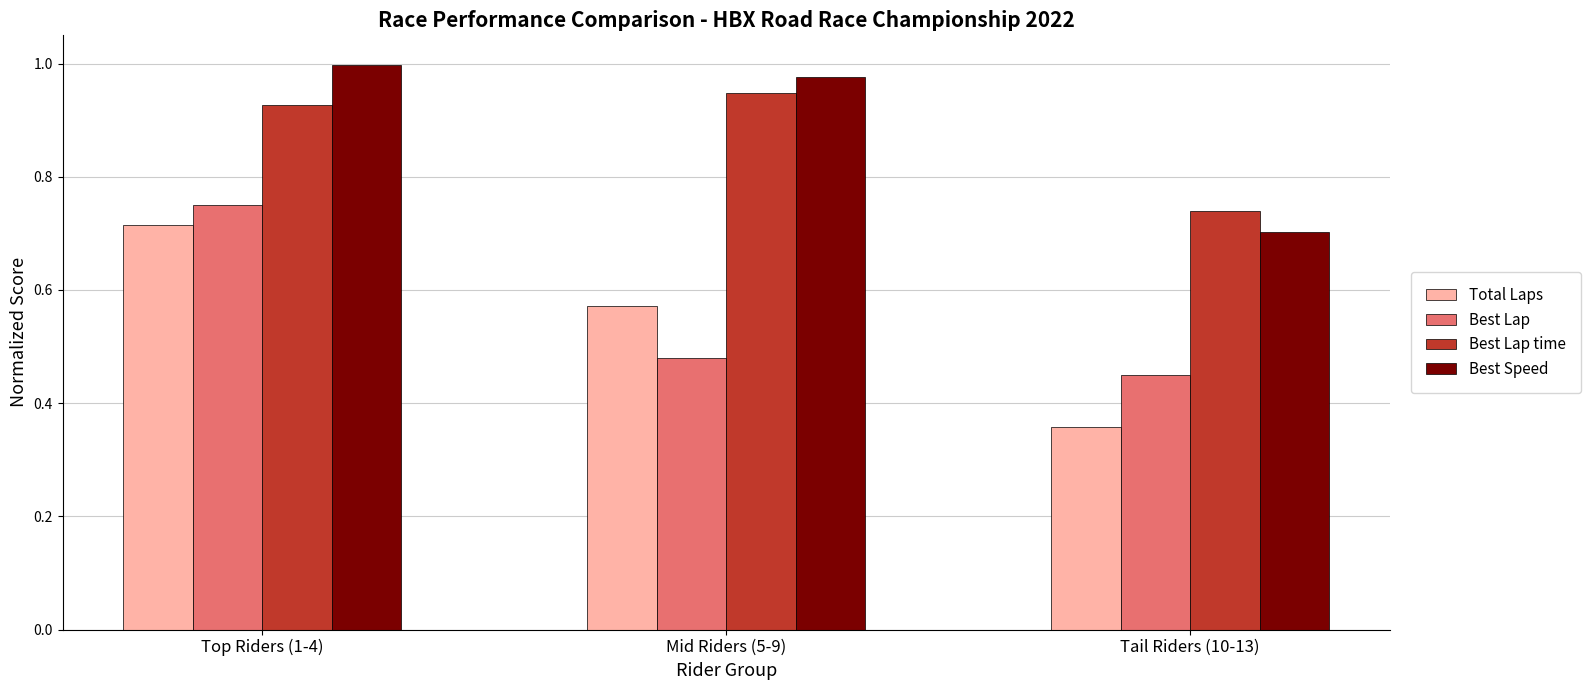

Rank the series at Top Riders (1-4) from lowest to highest value.

Total Laps, Best Lap, Best Lap time, Best Speed